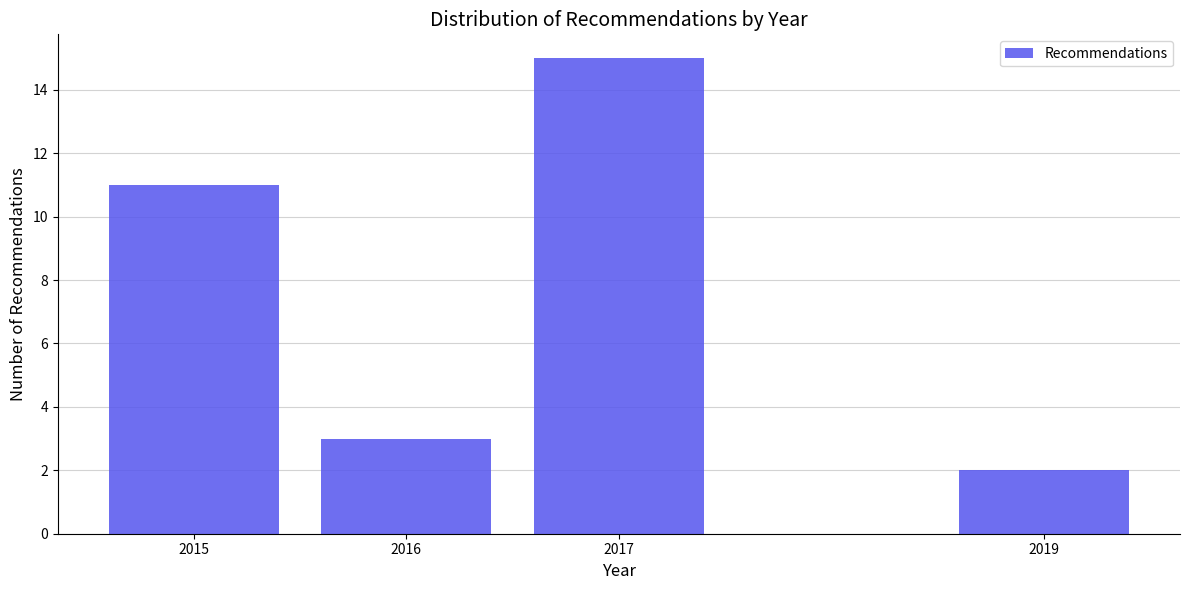

Reading left to right, transcribe all the data shown in this chart.

11	3	15	2